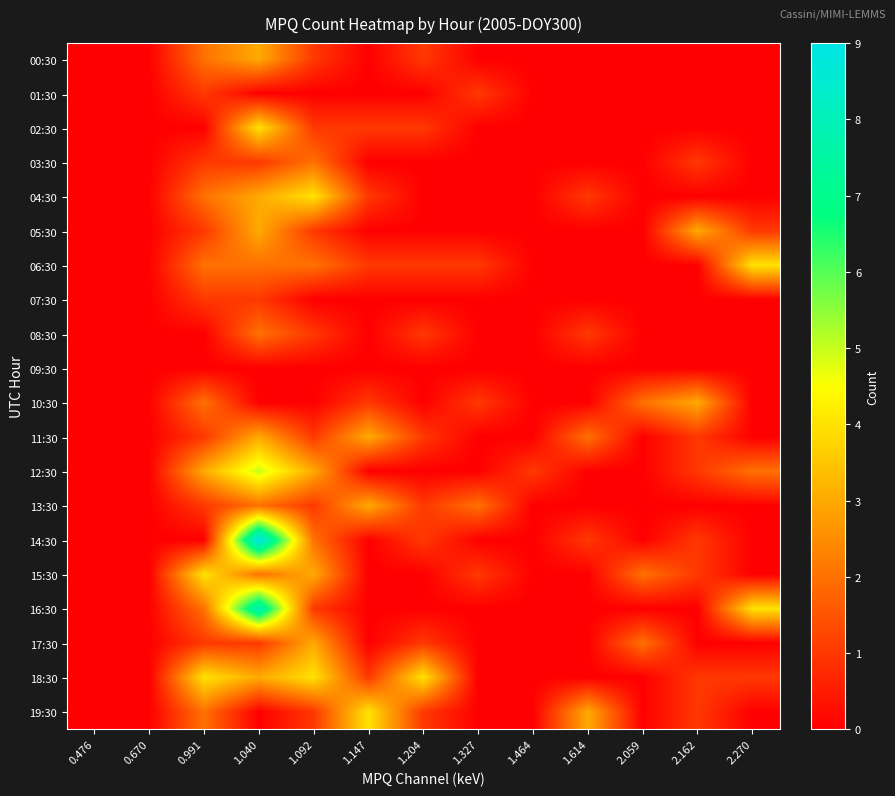

List the series in order of their peak value, highest first.

14:30, 16:30, 12:30, 02:30, 04:30, 06:30, 15:30, 18:30, 19:30, 00:30, 05:30, 10:30, 11:30, 13:30, 17:30, 03:30, 08:30, 01:30, 07:30, 09:30